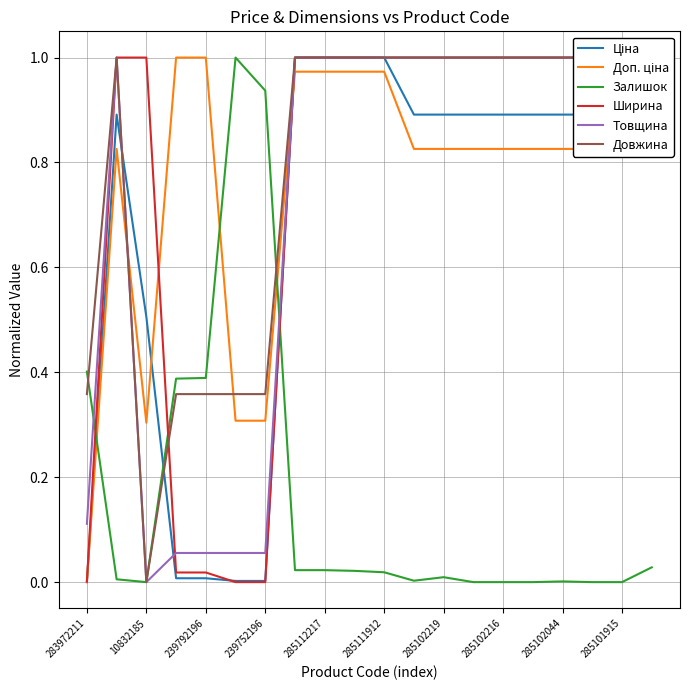

Is it true that Залишок equals 1.2 at 239752196?

False